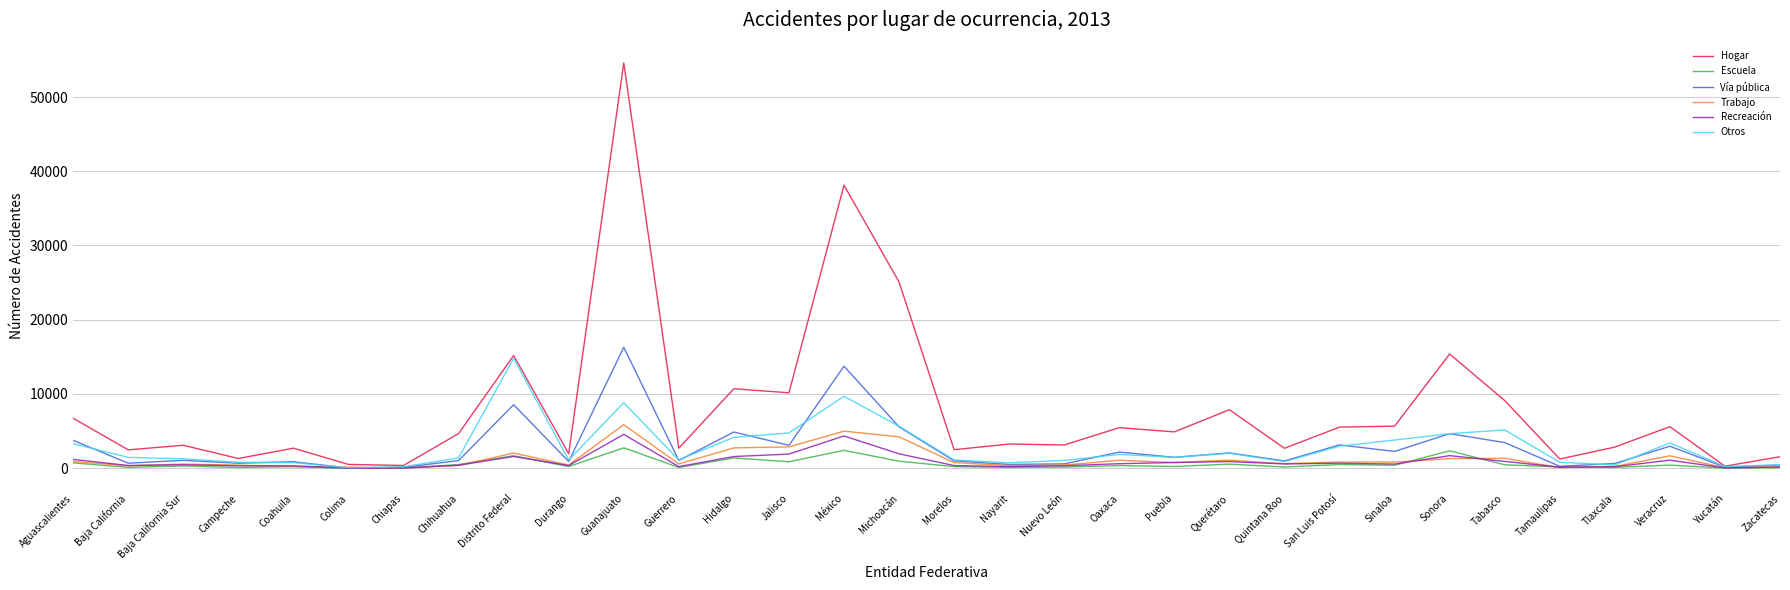

The Vía pública series shows 13745 at México. True or false?

True